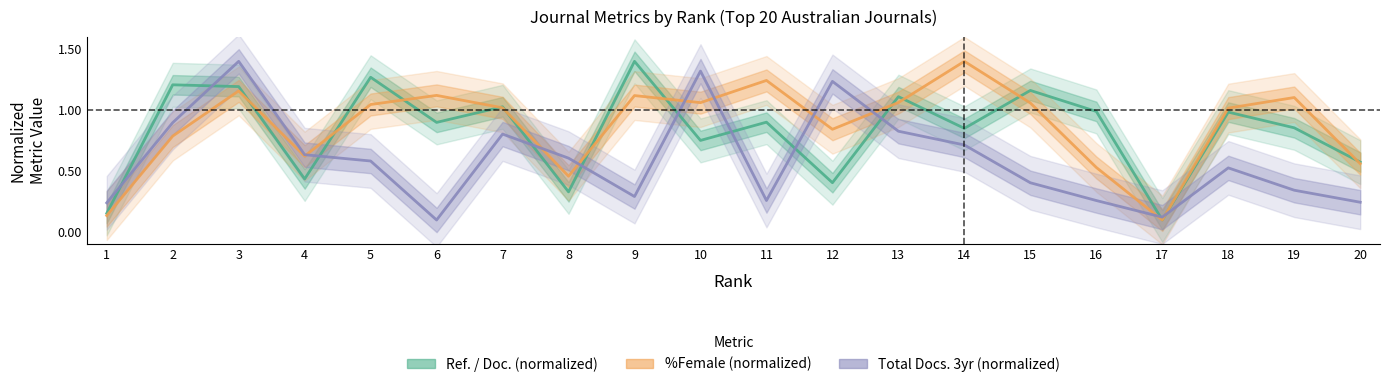

True or false: %Female (normalized) and Ref. / Doc. (normalized) cross at least once.

True